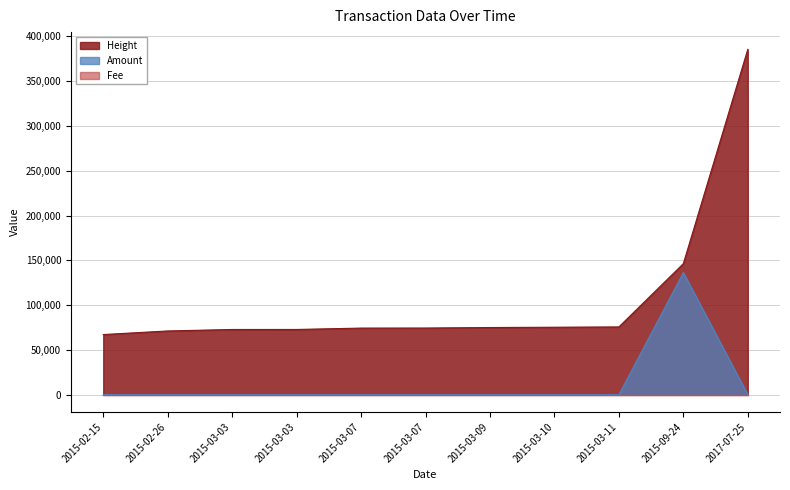

True or false: Amount and Height intersect in this chart.

False